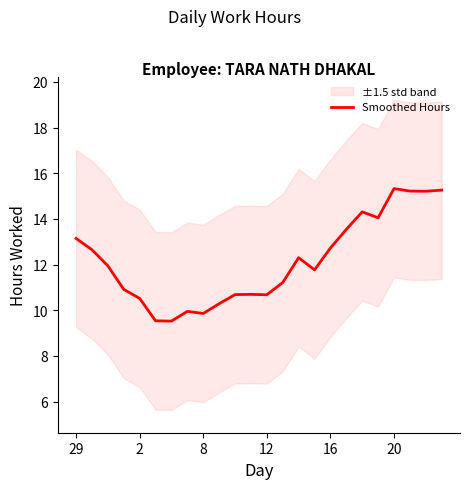

How many data points are less than 11?

10